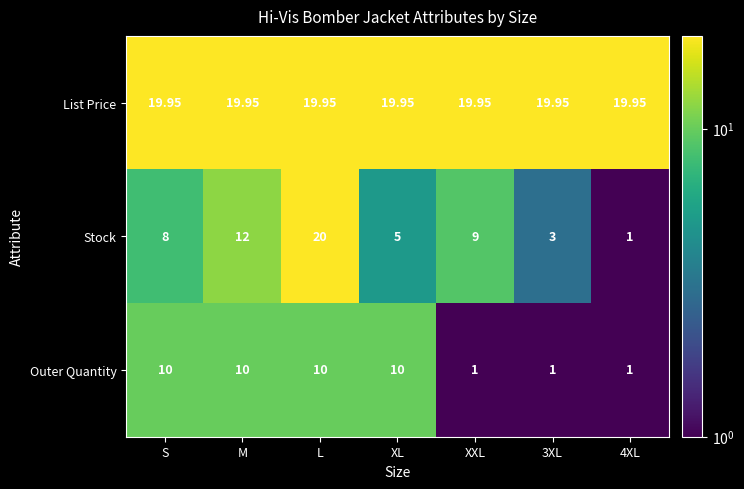

Which series has the widest spread of values?

Stock